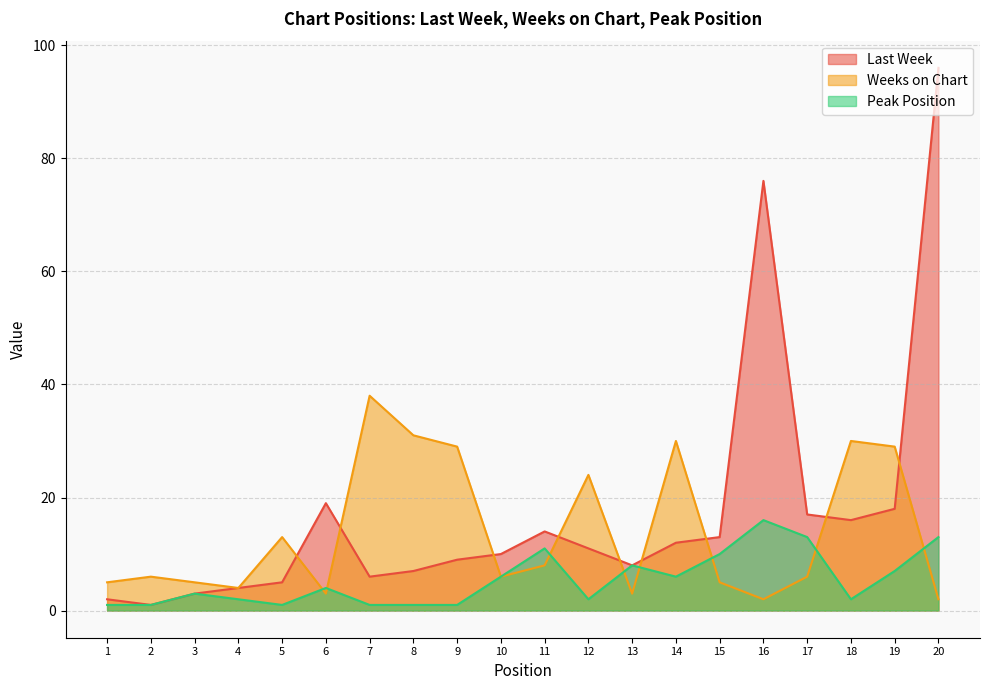

Which series ends up on top after the final intersection of Last Week and Weeks on Chart?

Last Week